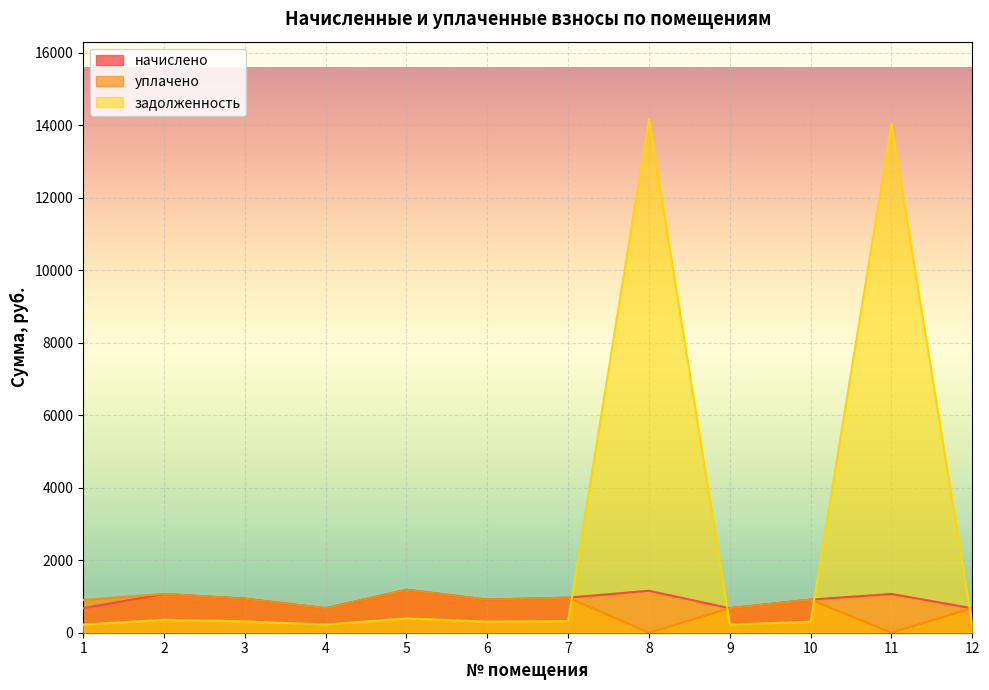

Rank the series at 7 from lowest to highest value.

задолженность, начислено, уплачено